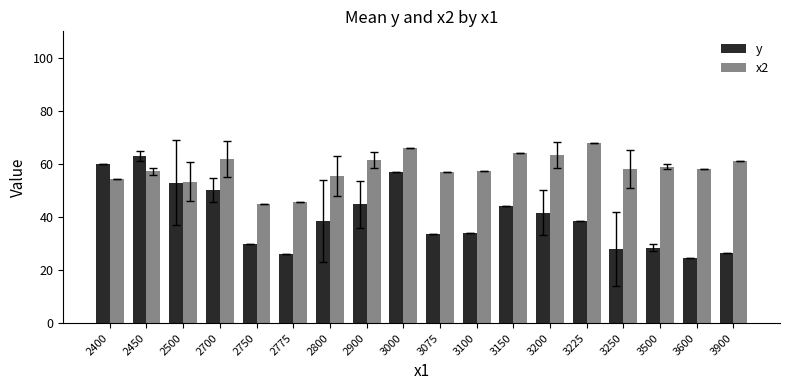

Which series has the largest range (max minus min)?

y